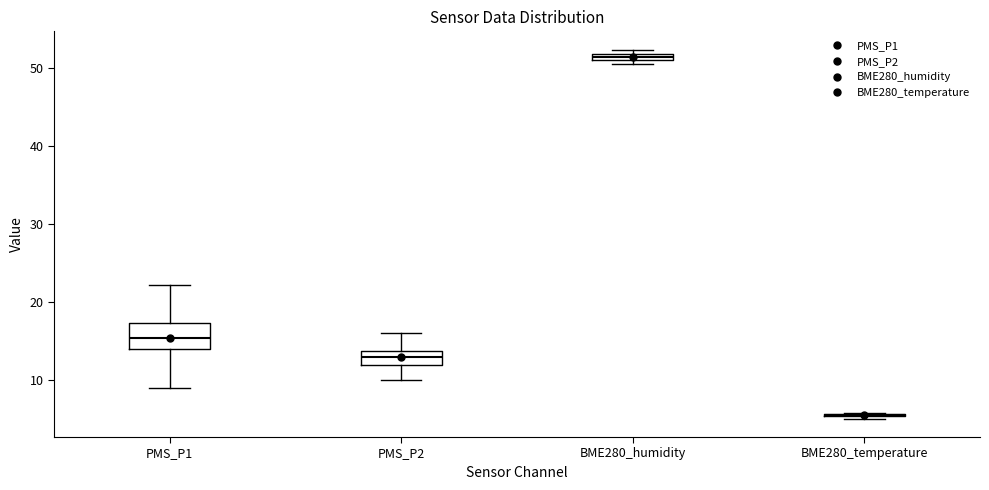

Comparing the boxes themselves (not the whiskers), which one is the tallest?

PMS_P1